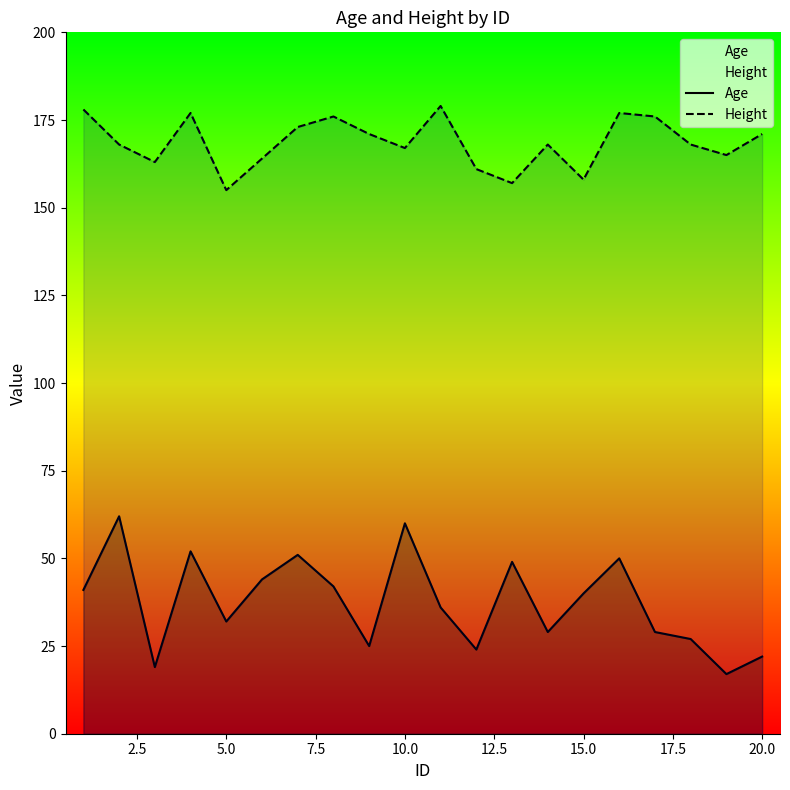

What is the difference between the maximum and minimum values in the Age series?

45